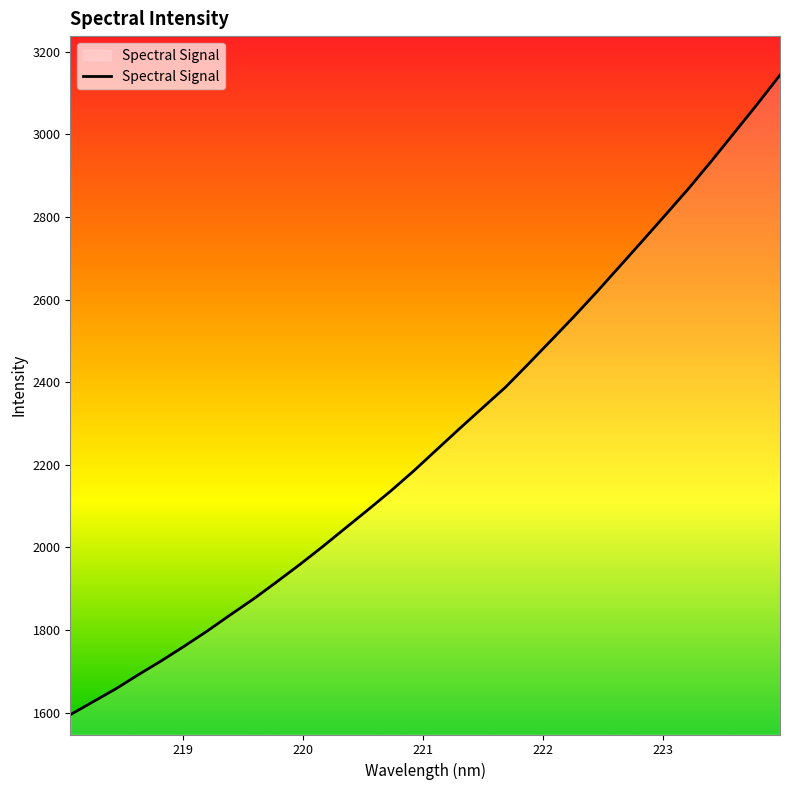

What is the difference between the second highest and second lowest values?

1445.6